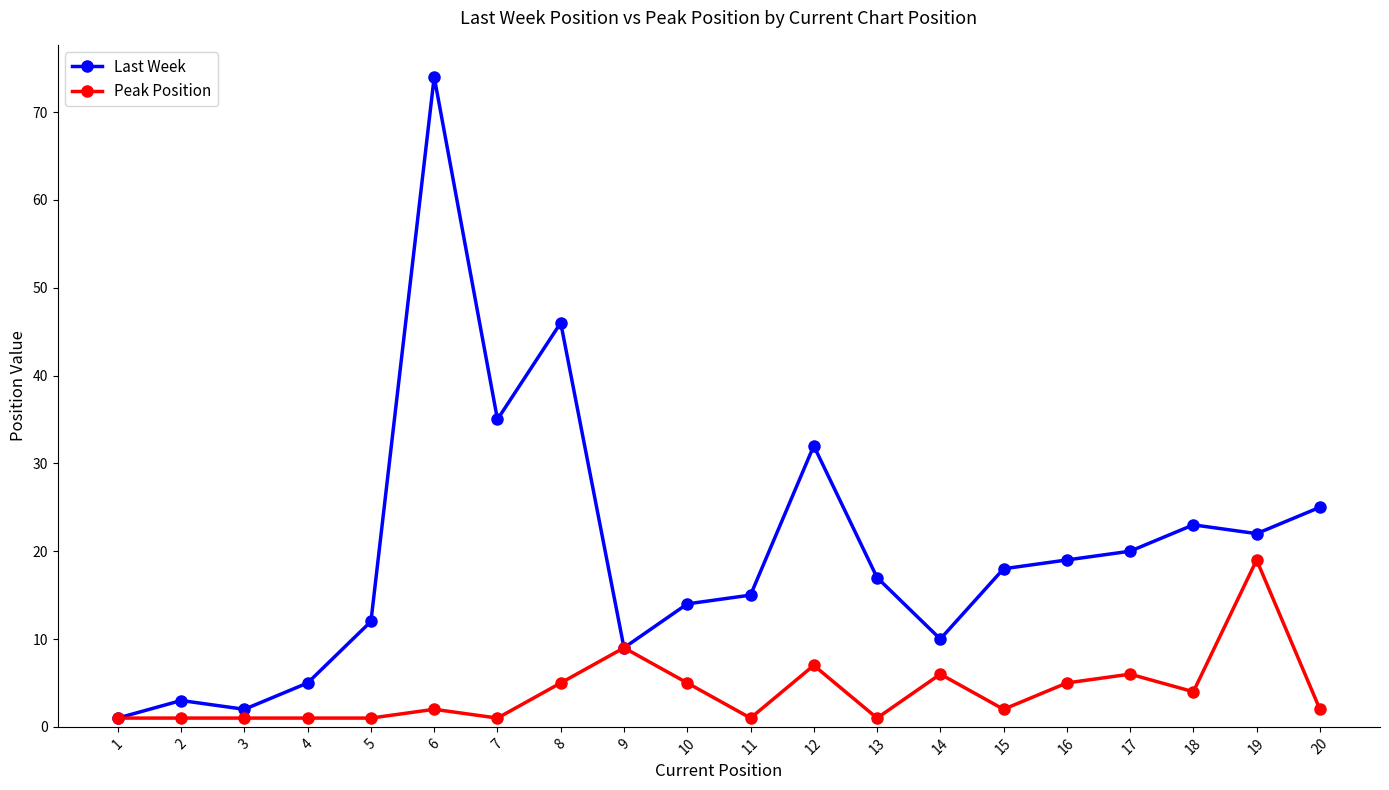

What is the maximum value for Peak Position?

19